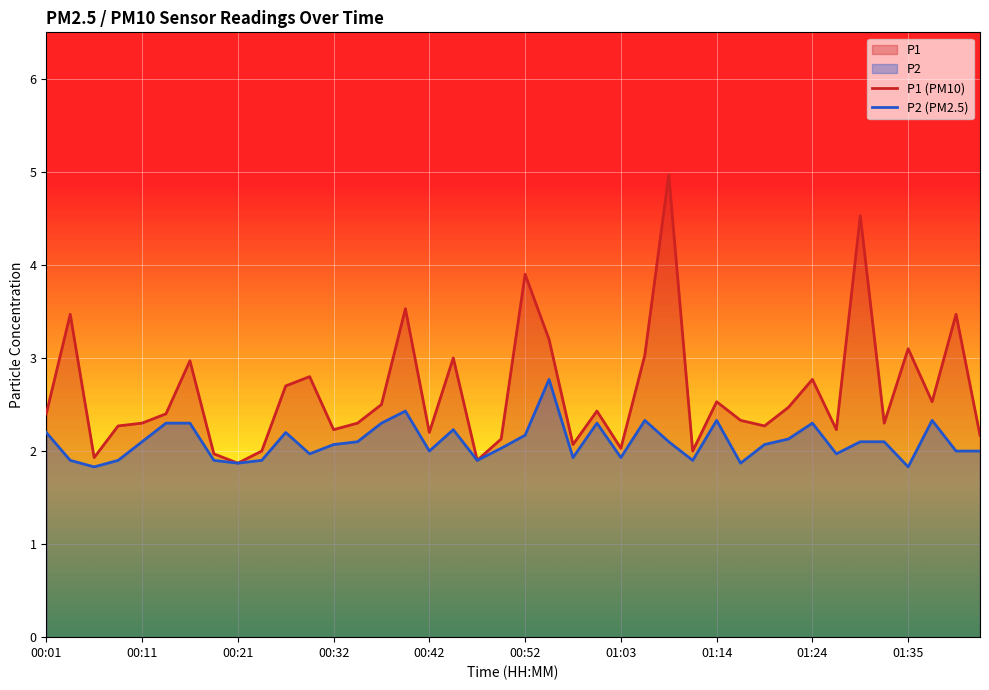

What is the highest value of the P1 (PM10) series?

5.0